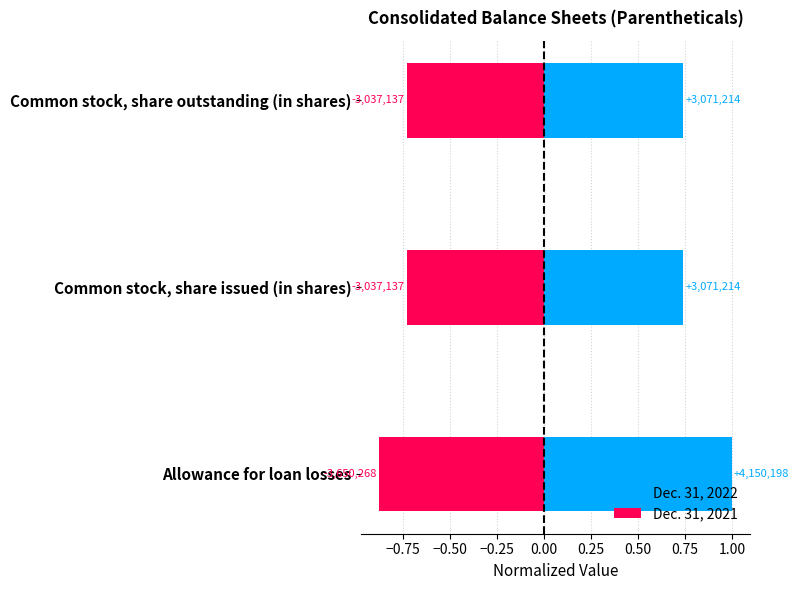

How many bars are there in total?

6